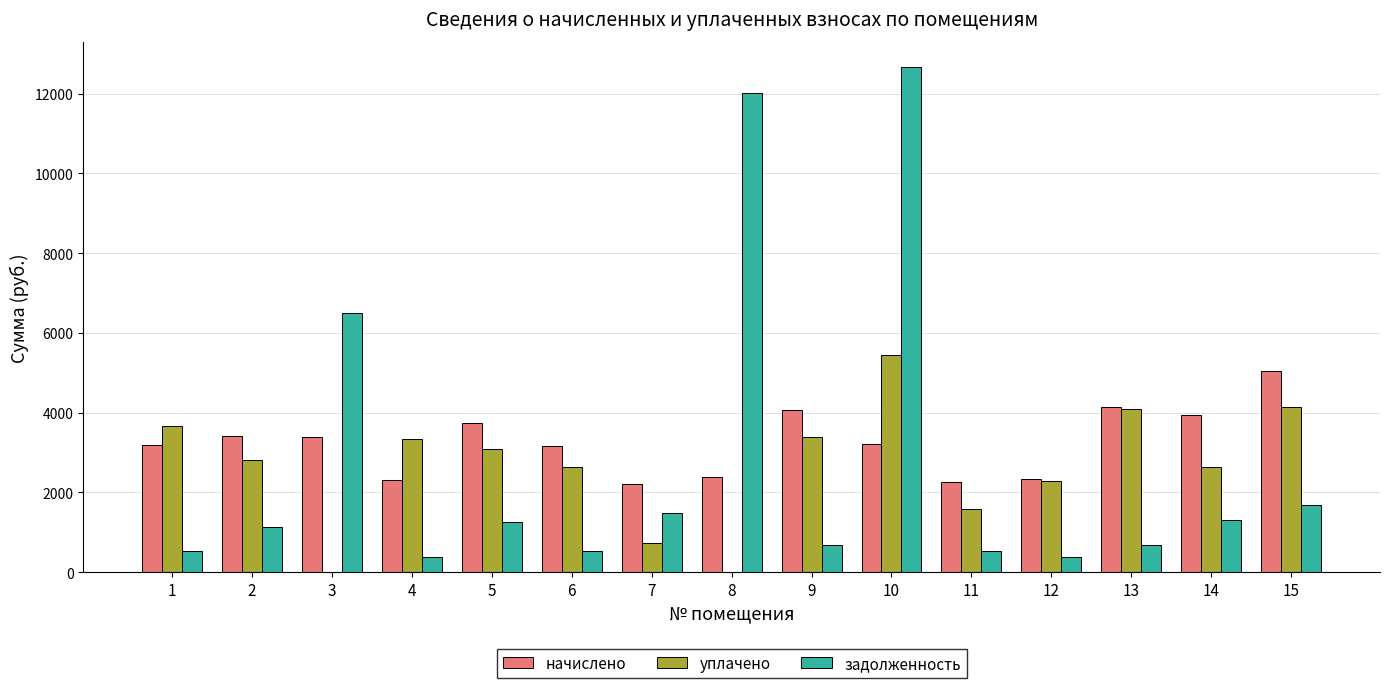

The начислено series shows 972.9 at 4. True or false?

False